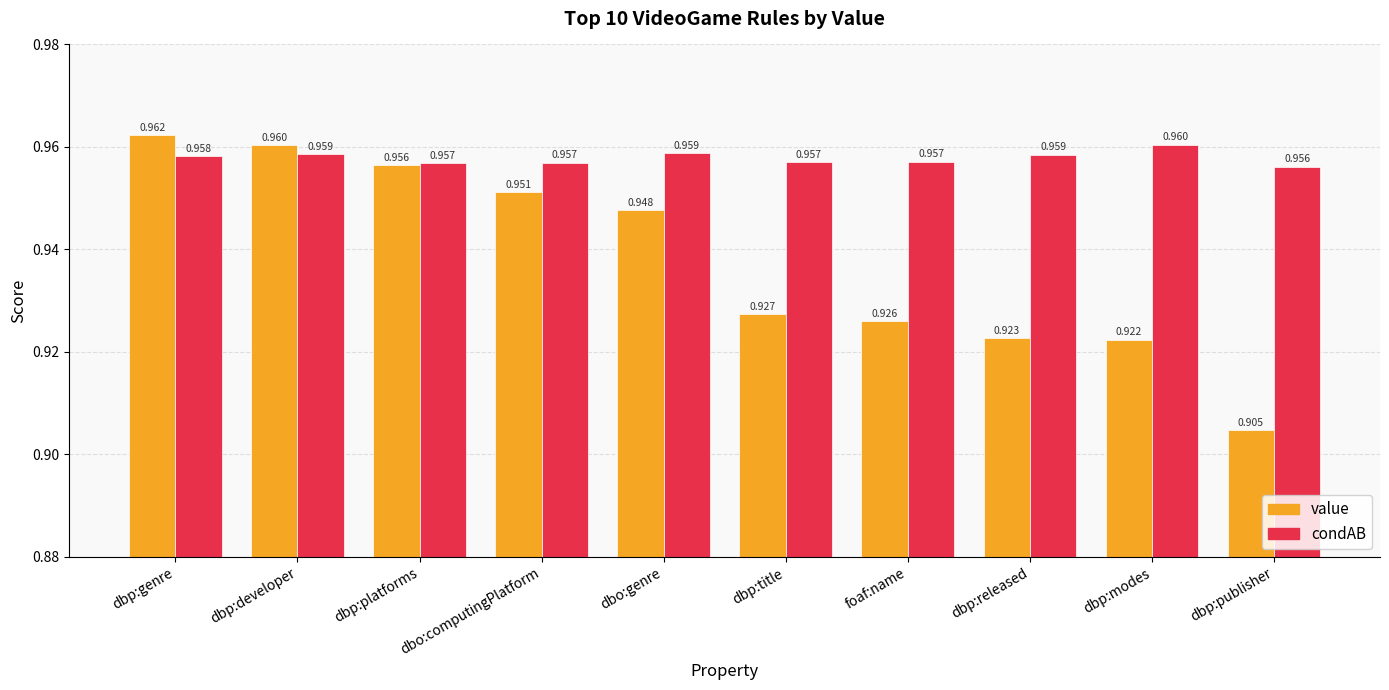

The value series shows 1.7 at dbp:developer. True or false?

False